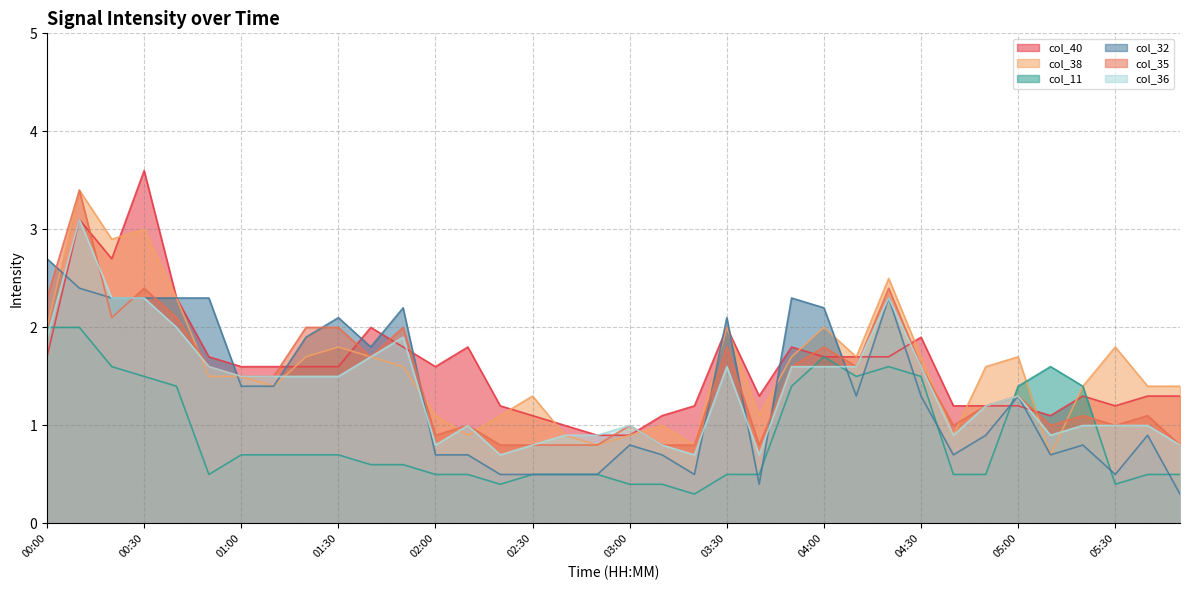

What position from the left is 04:10?

26